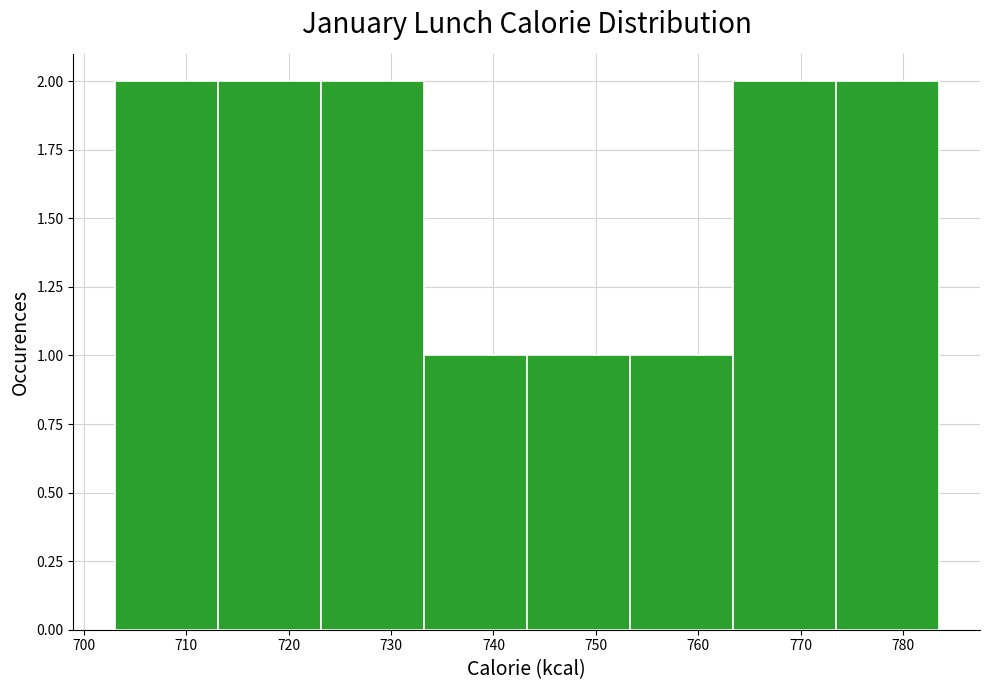

How tall is the bar that spans 773 to 784 on the x-axis? Neither the bar edges nor the heights are printed on the chart, so give them approximately, as read against the axes.

2